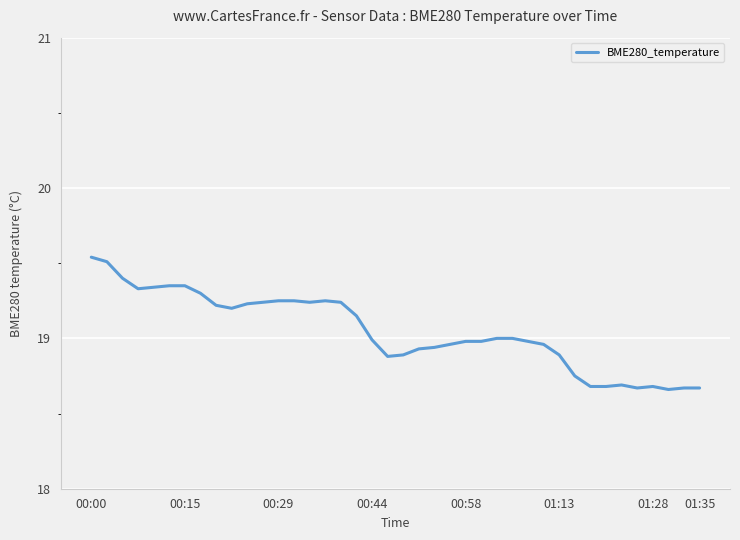

Count the number of categories in the chart.

40